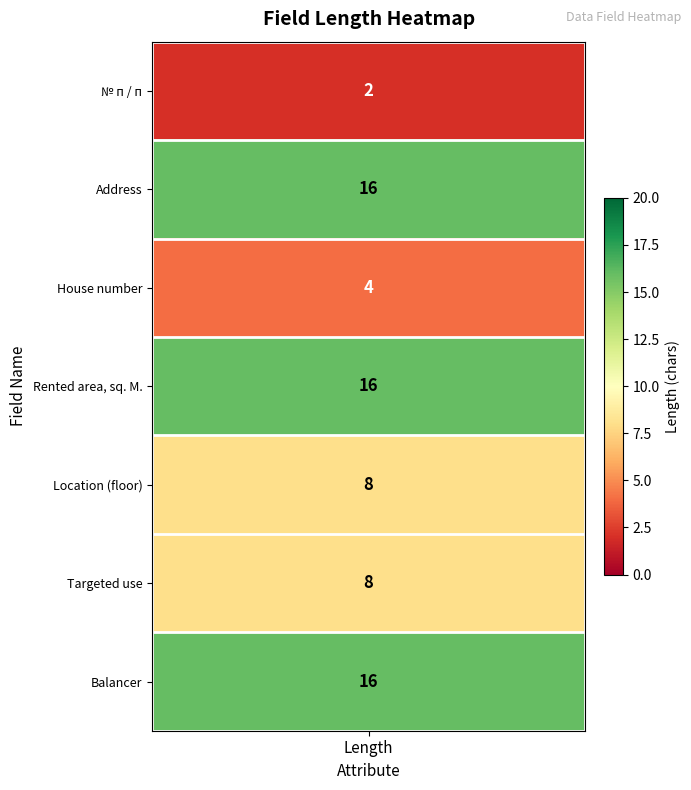

Count the number of values greater than 8.

3